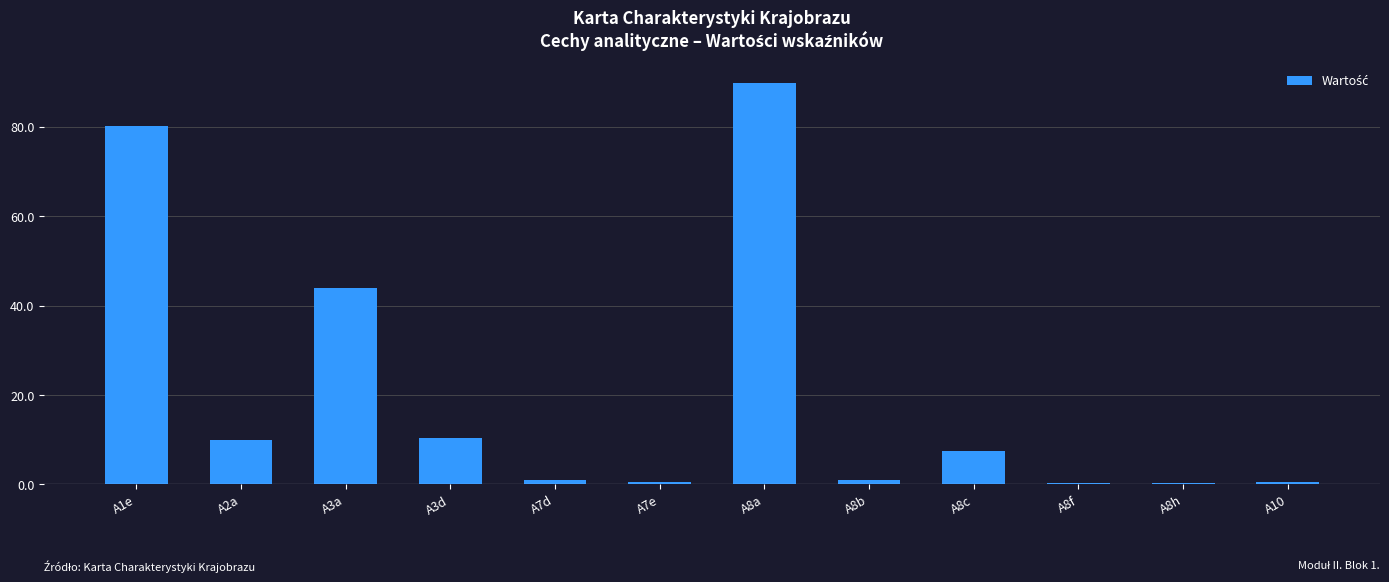

The chart shows a value of 14.8 at A2a. True or false?

False